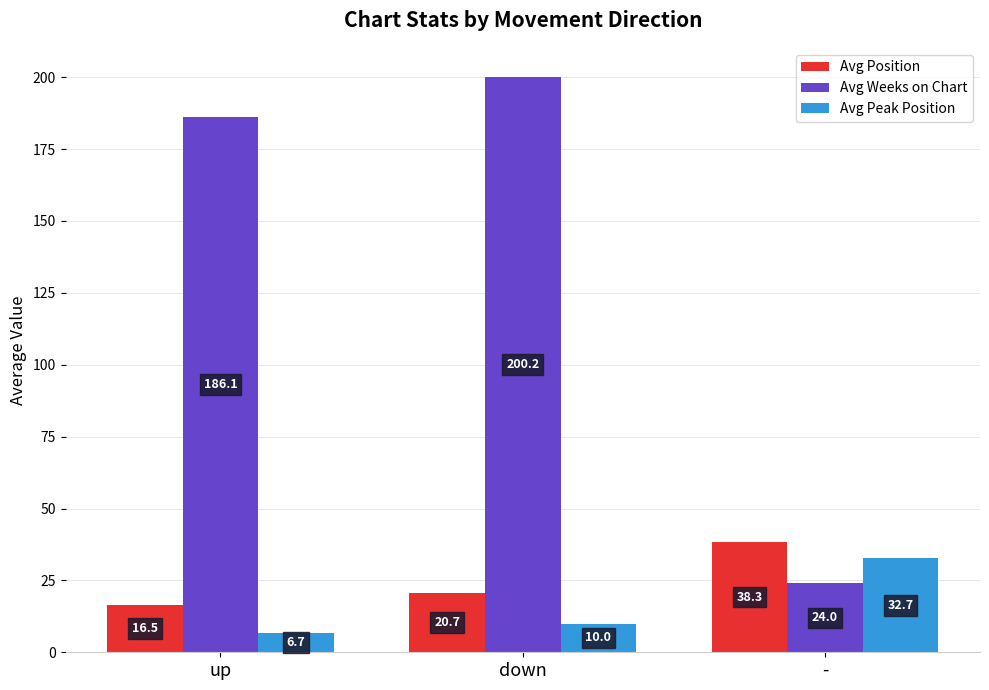

What is the difference between the second highest and minimum values in the Avg Position series?

4.2